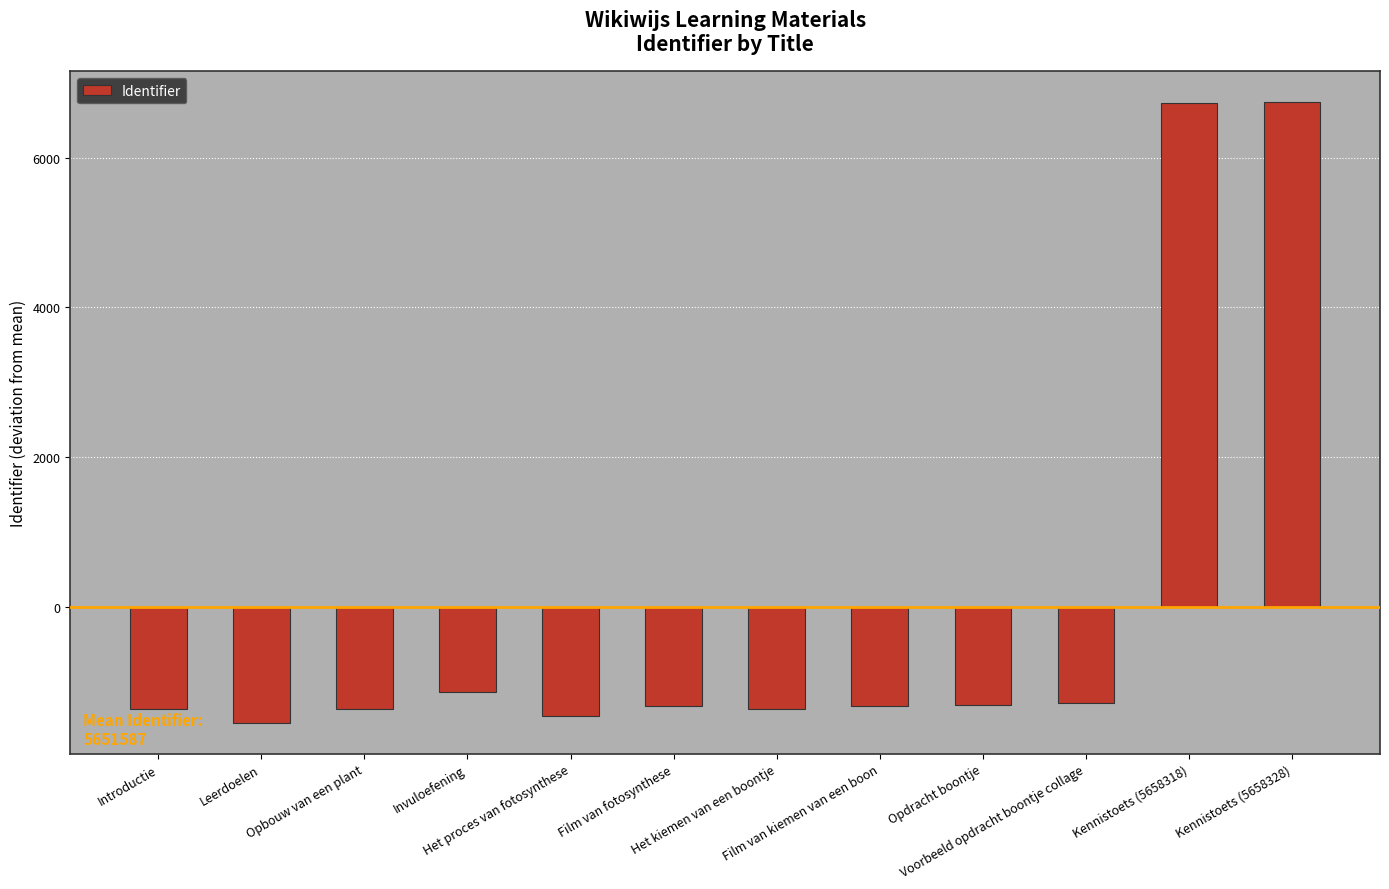

Are the bars horizontal?

No